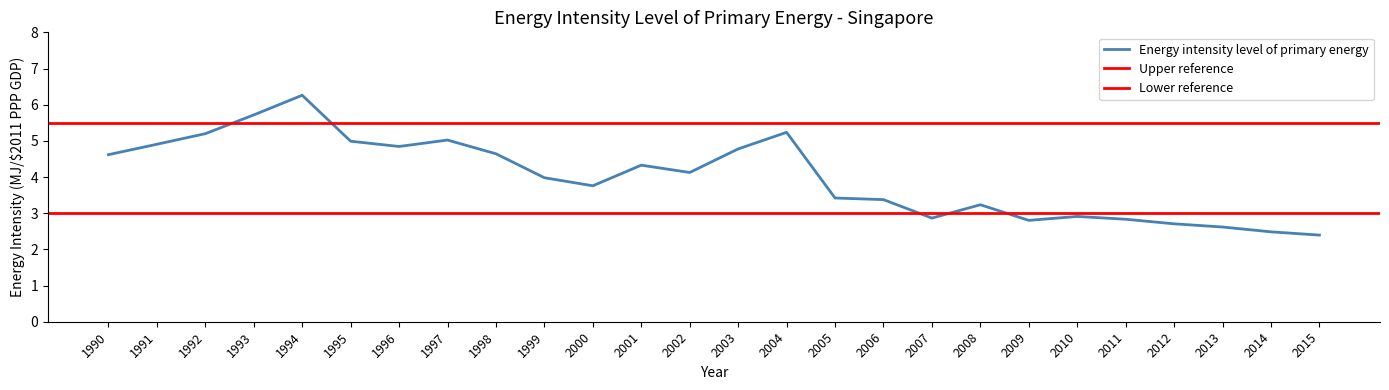

What is the value of the 1st point from the left?

4.6